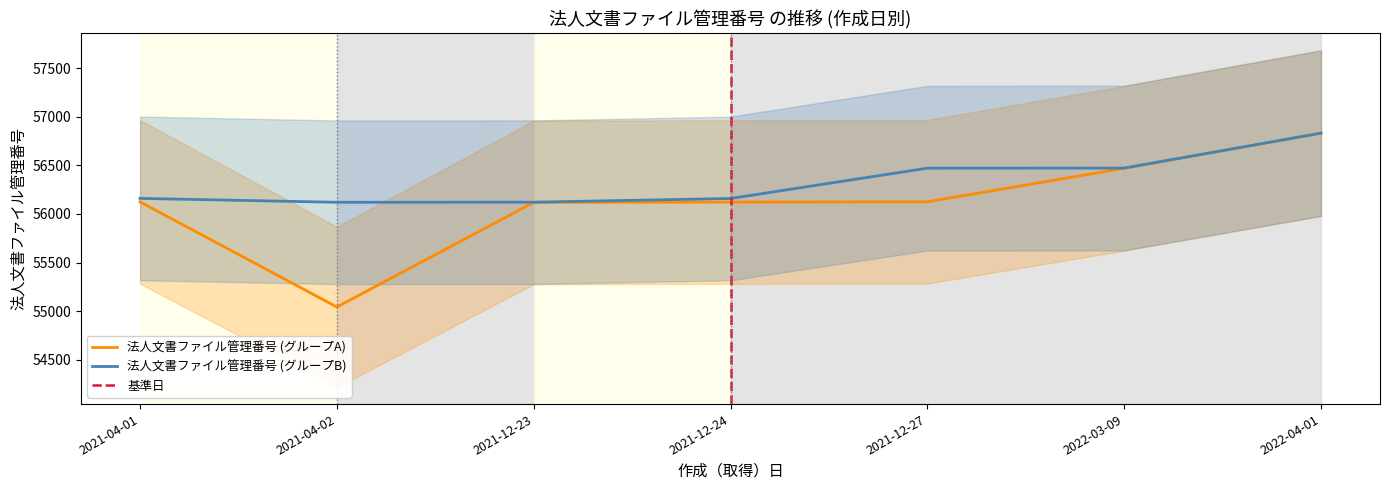

Is it true that the value at 2021-12-24 is 56122?

True